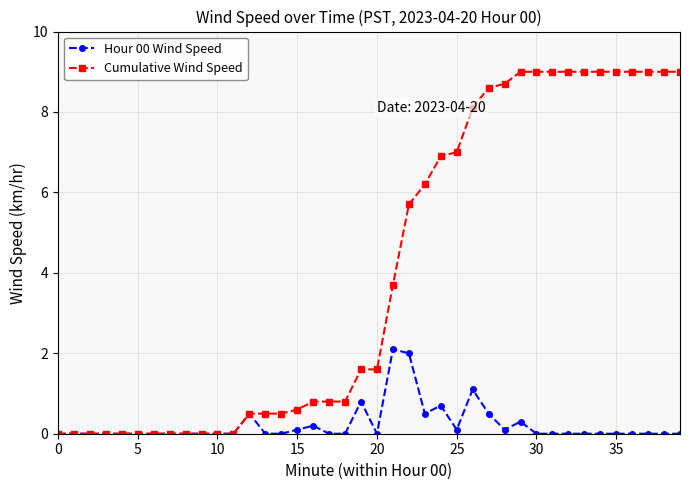

Which series has the largest total across all categories?

Cumulative Wind Speed